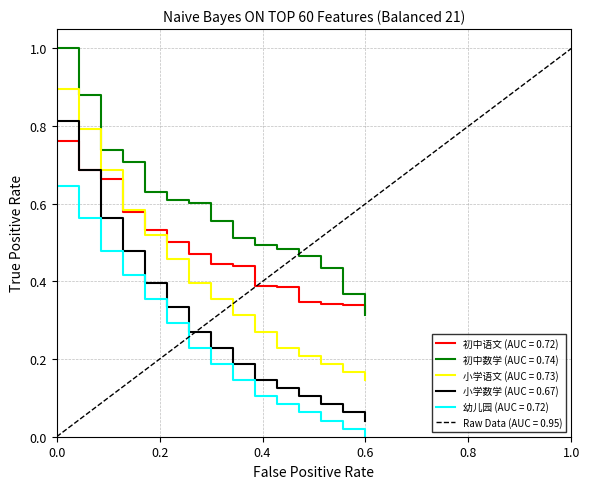

Is the value of 初中语文 (AUC = 0.72) at 0.0 greater than the value of 初中数学 (AUC = 0.74) at 0.0?

No